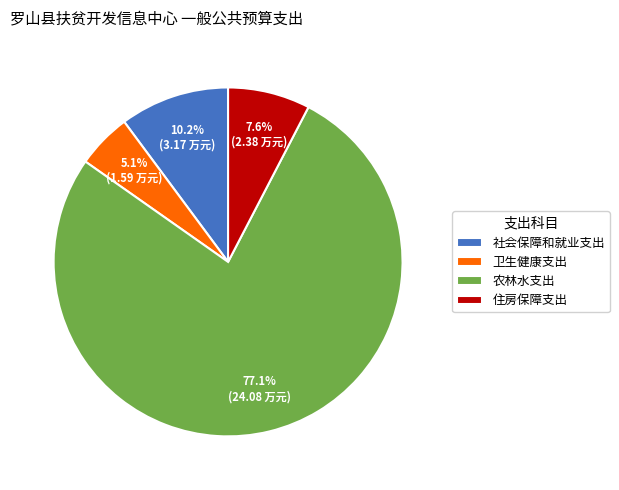

True or false: 卫生健康支出 accounts for 5% of the total.

True